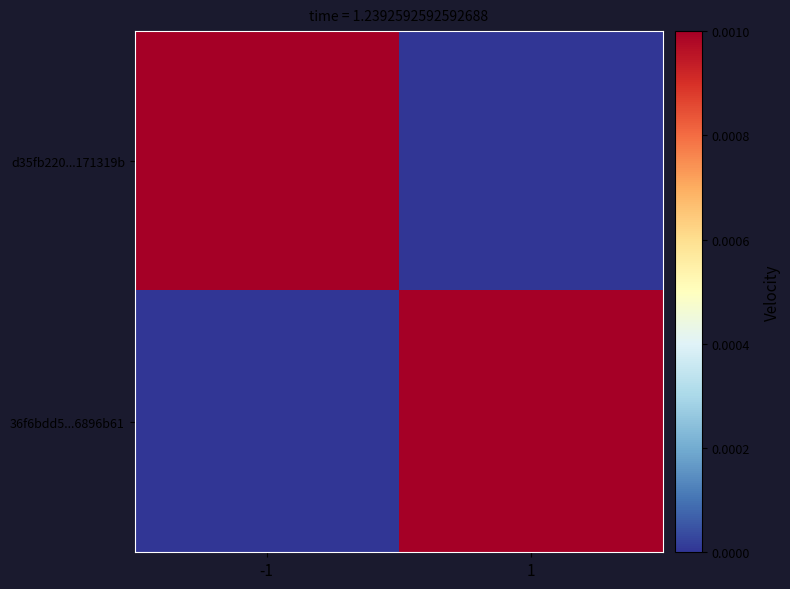

Reading left to right, extract all data points from this chart.

d35fb220...171319b: -1=1	1=0
36f6bdd5...6896b61: -1=0	1=15